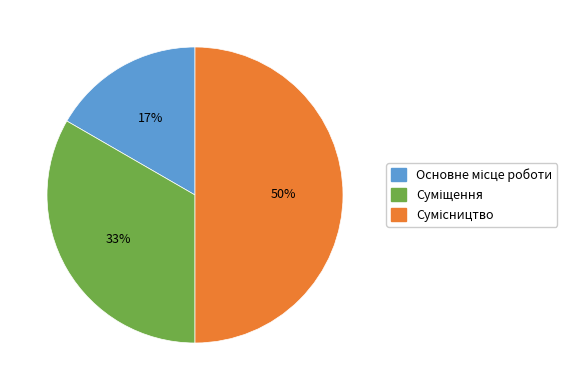

To the nearest percent, what is the average slice percentage?

33%